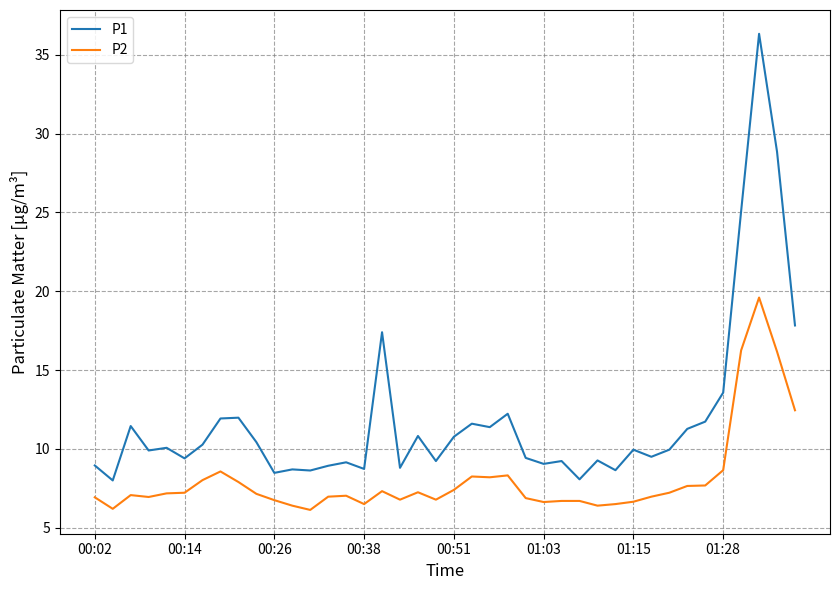

Count the number of categories in the chart.

40